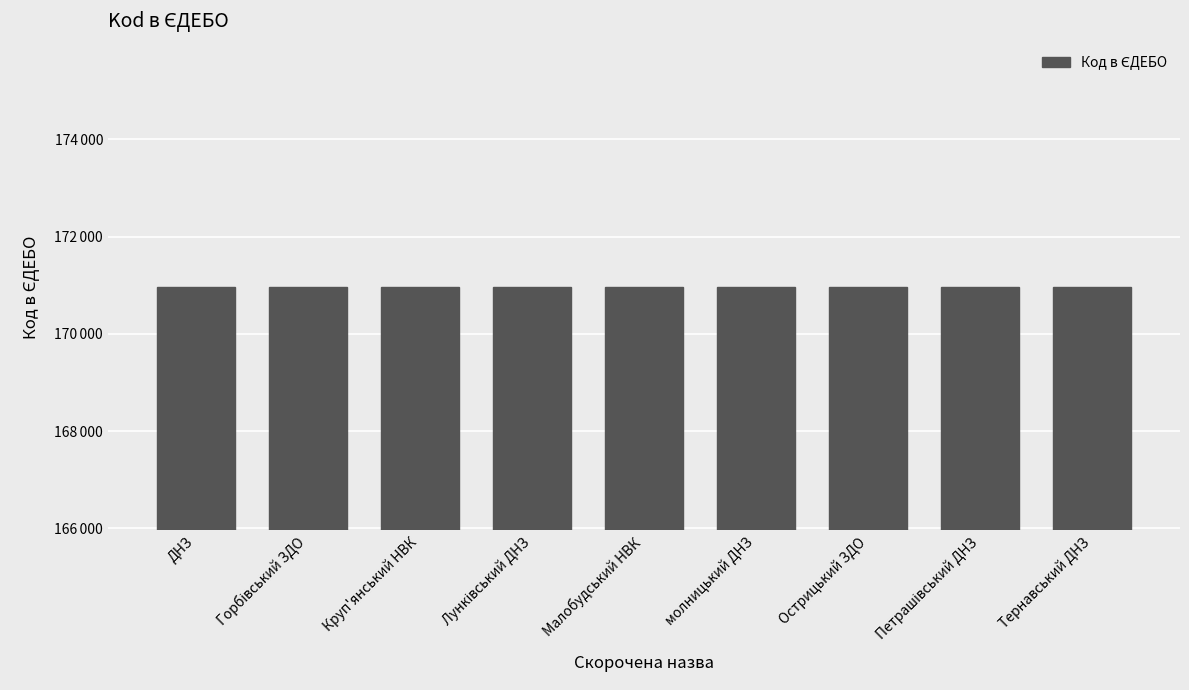

Does the chart contain any negative values?

No